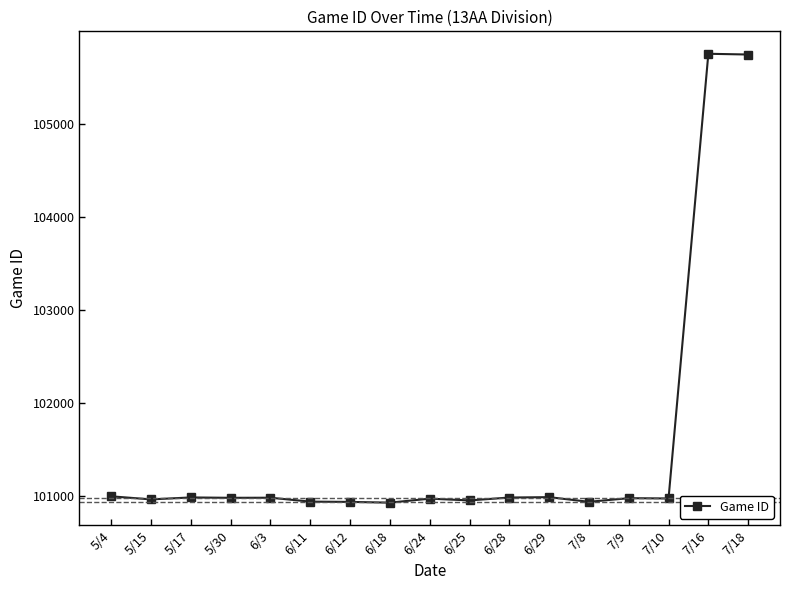

The value at 7/10 is 100974. True or false?

True